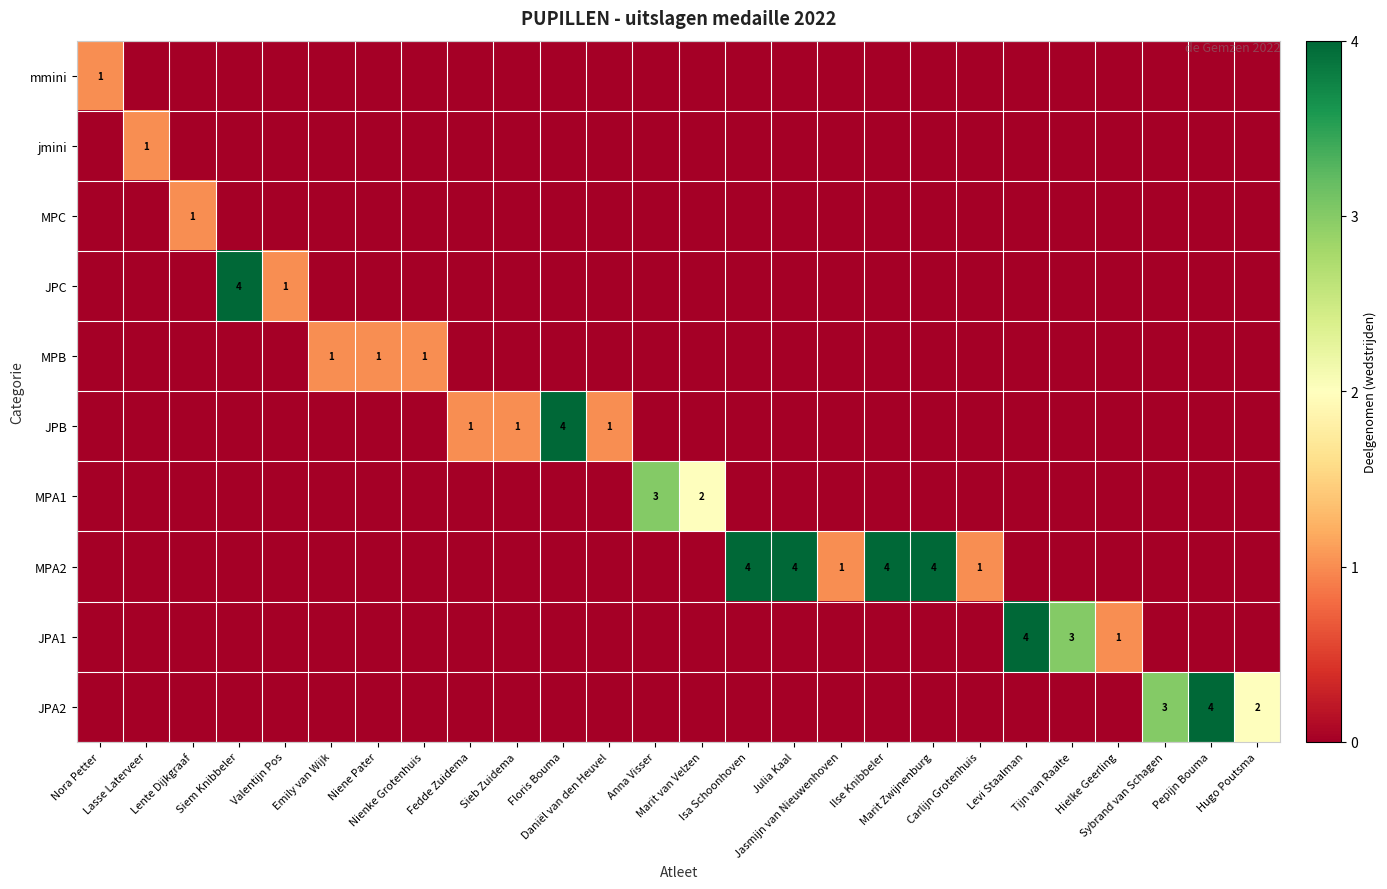

What is the maximum value shown in the chart?

4